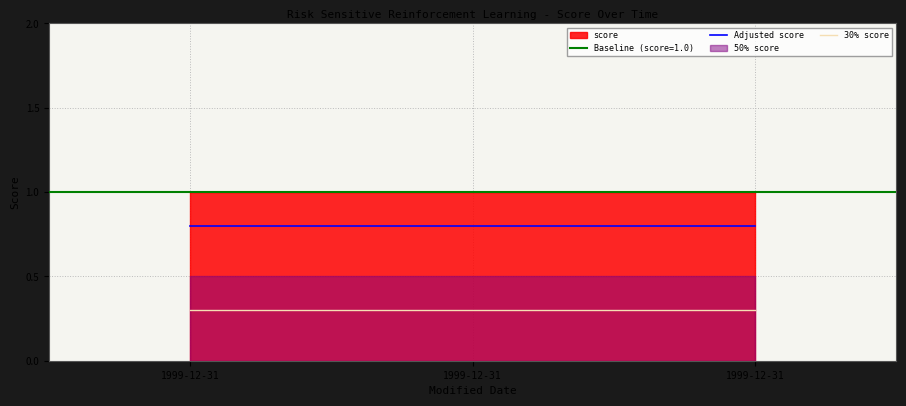

List the labels in order of 30% score value, largest first.

1999-12-31, 1999-12-31, 1999-12-31